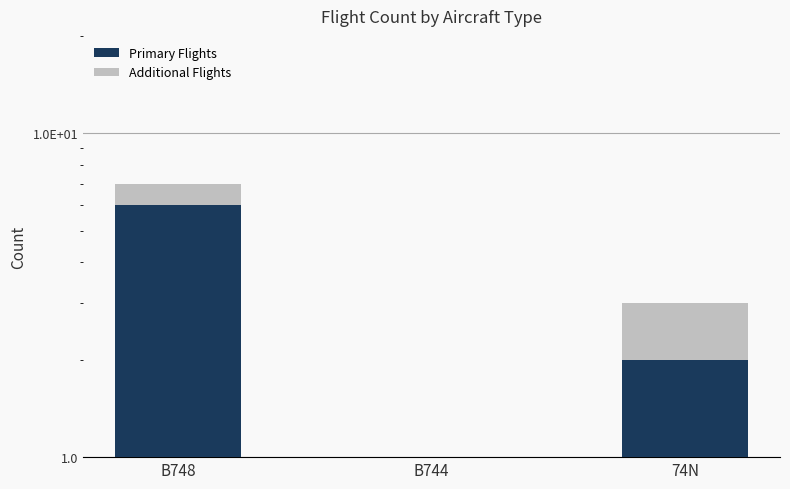

Between B748 and 74N, which series saw the biggest shift?

Primary Flights